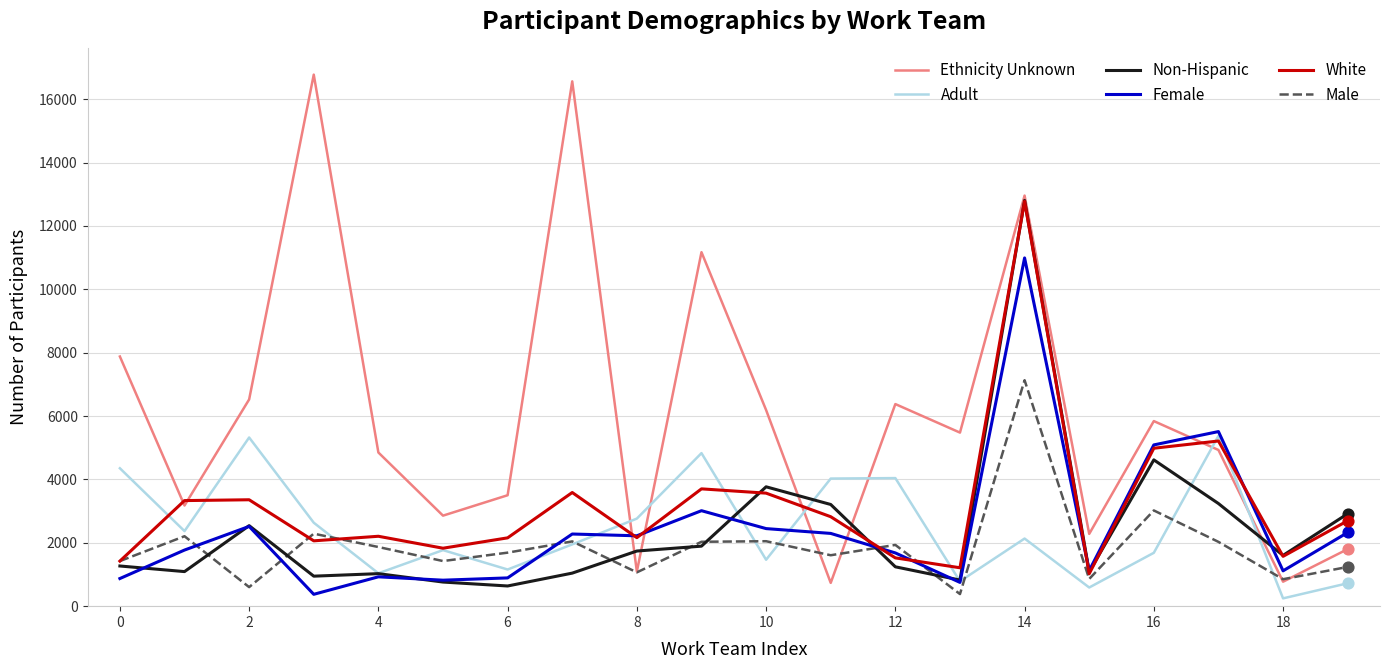

Which series has the widest spread of values?

Ethnicity Unknown